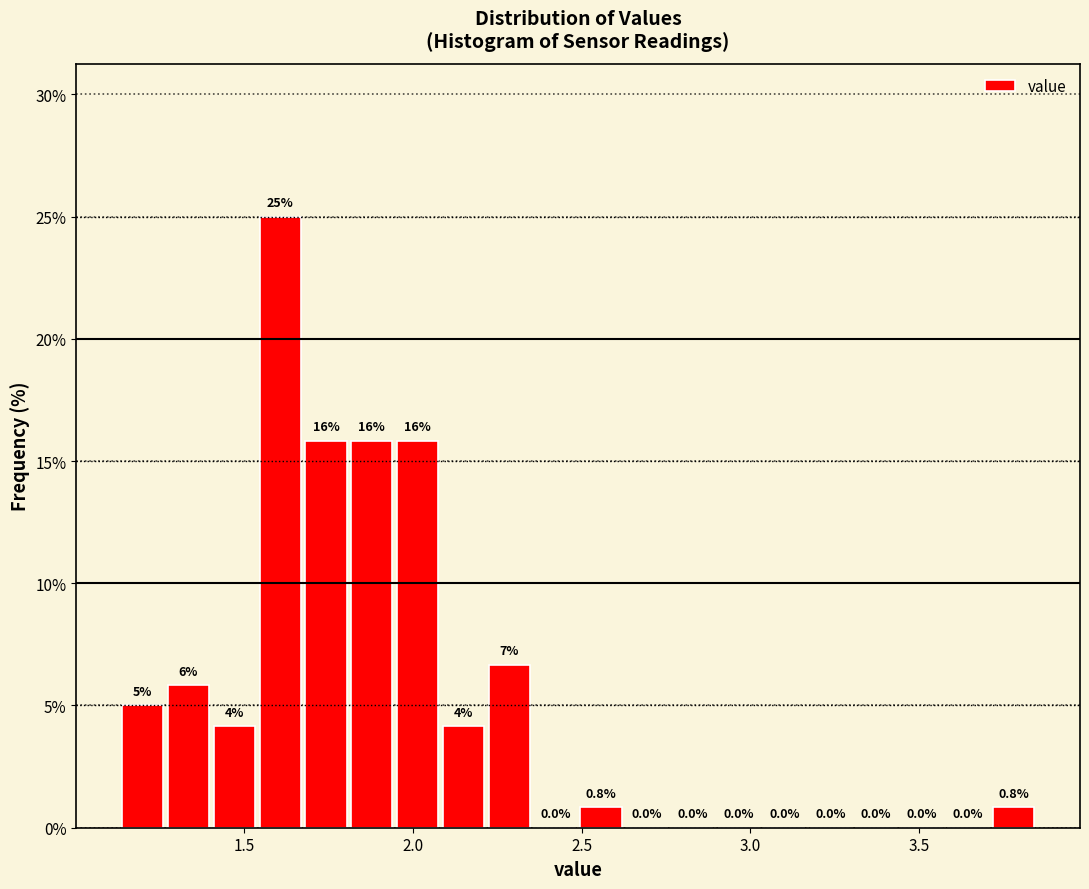

Around what value on the x-axis is the tallest bar? Give the approximate position of its centre, as read against the axis.

1.60